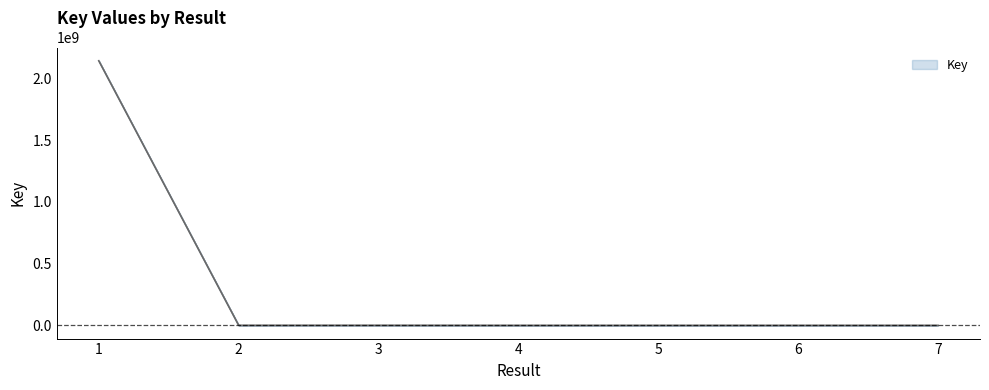

What is the change in value from 2 to 3?

-18